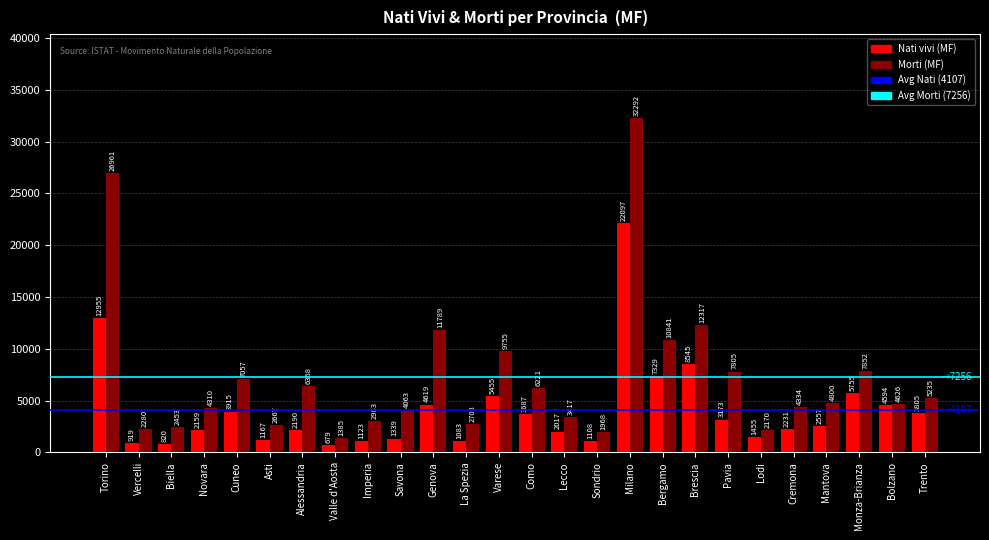

Reading right to left, list all the values displayed in this chart.

Nati vivi (MF): 3805	4594	5755	2557	2231	1455	3173	8545	7329	22097	1108	2017	3687	5455	1083	4619	1339	1123	679	2190	1167	3915	2159	820	919	12955
Morti (MF): 5235	4626	7852	4800	4334	2170	7805	12317	10841	32292	1968	3417	6221	9755	2703	11789	4063	2983	1385	6368	2667	7057	4310	2453	2280	26961